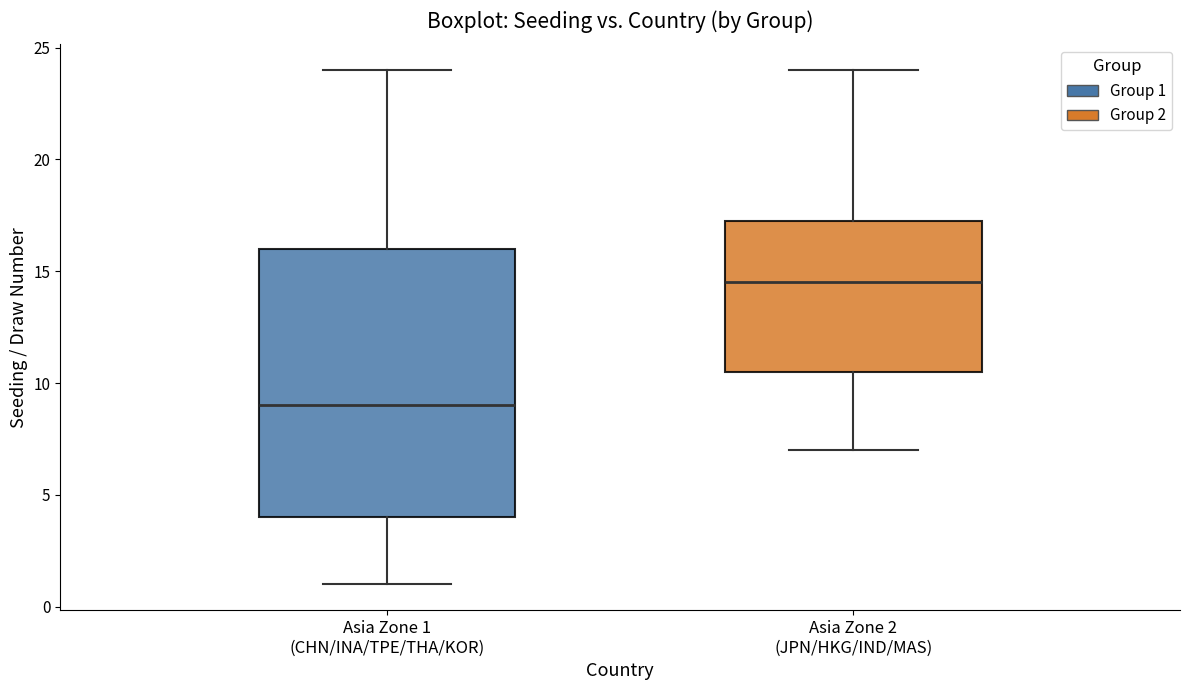

Reading left to right, transcribe this box plot: for each box, give where its median line is, the range the box spans, and where its two whiskers end, as read against the y-axis. The values are not printed on the chart, so give them approximately, as read against the axis.

Asia Zone 1 (CHN/INA/TPE/THA/KOR): median 9.0, box 4.0 to 16.0, whiskers 1.0 to 24.0
Asia Zone 2 (JPN/HKG/IND/MAS): median 14.5, box 10.5 to 17.5, whiskers 7.0 to 24.0